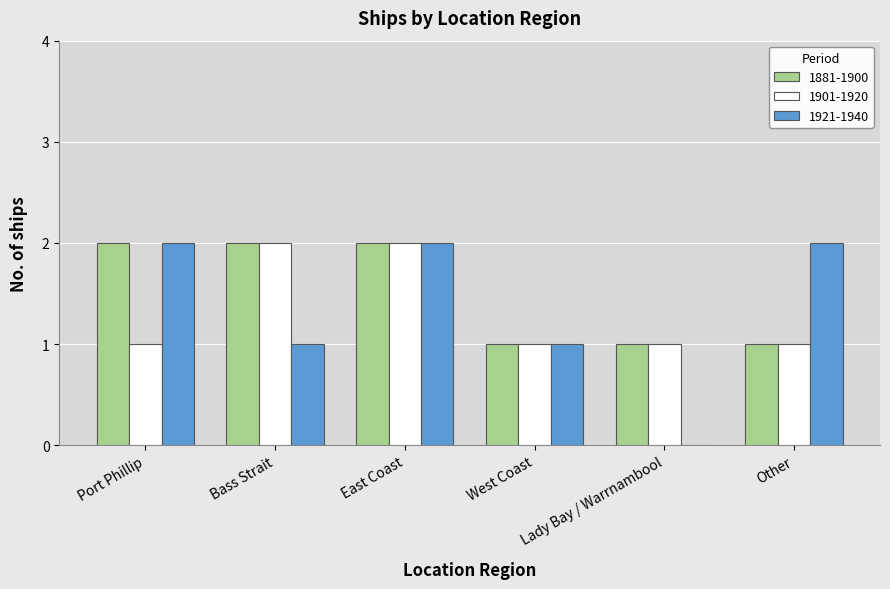

The value of 1881-1900 at Other is 1. True or false?

True